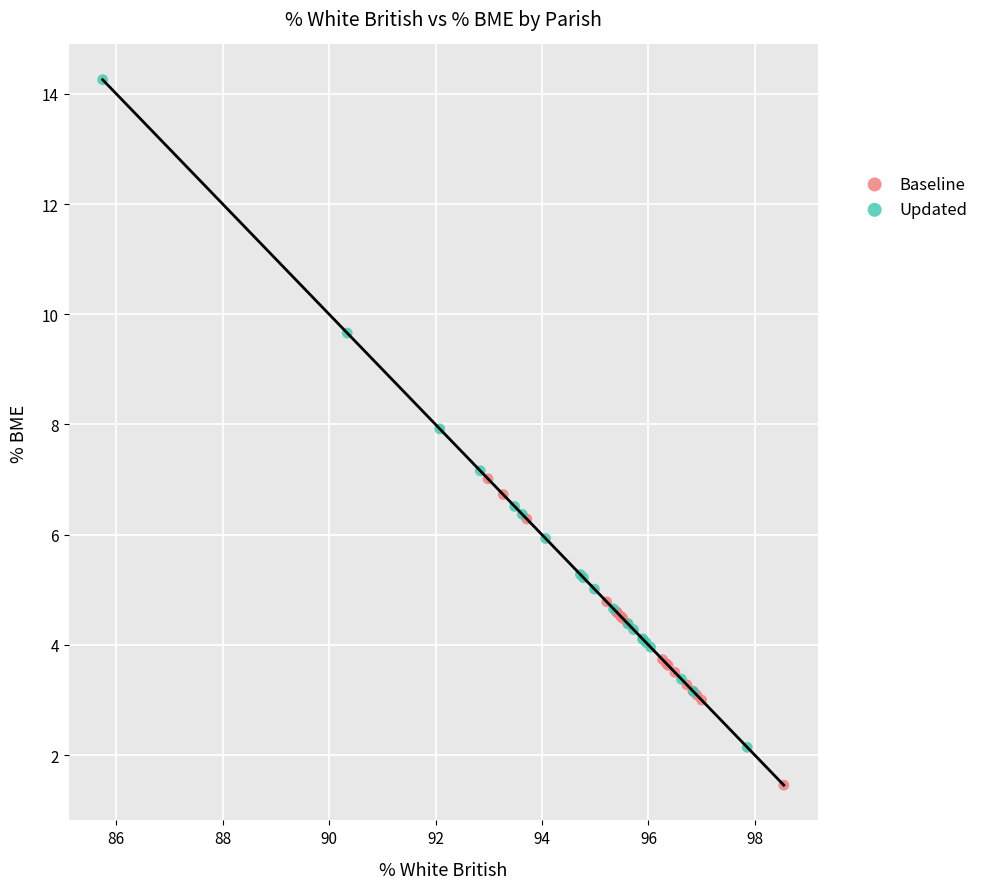

Which series contains the highest Y value?

Updated